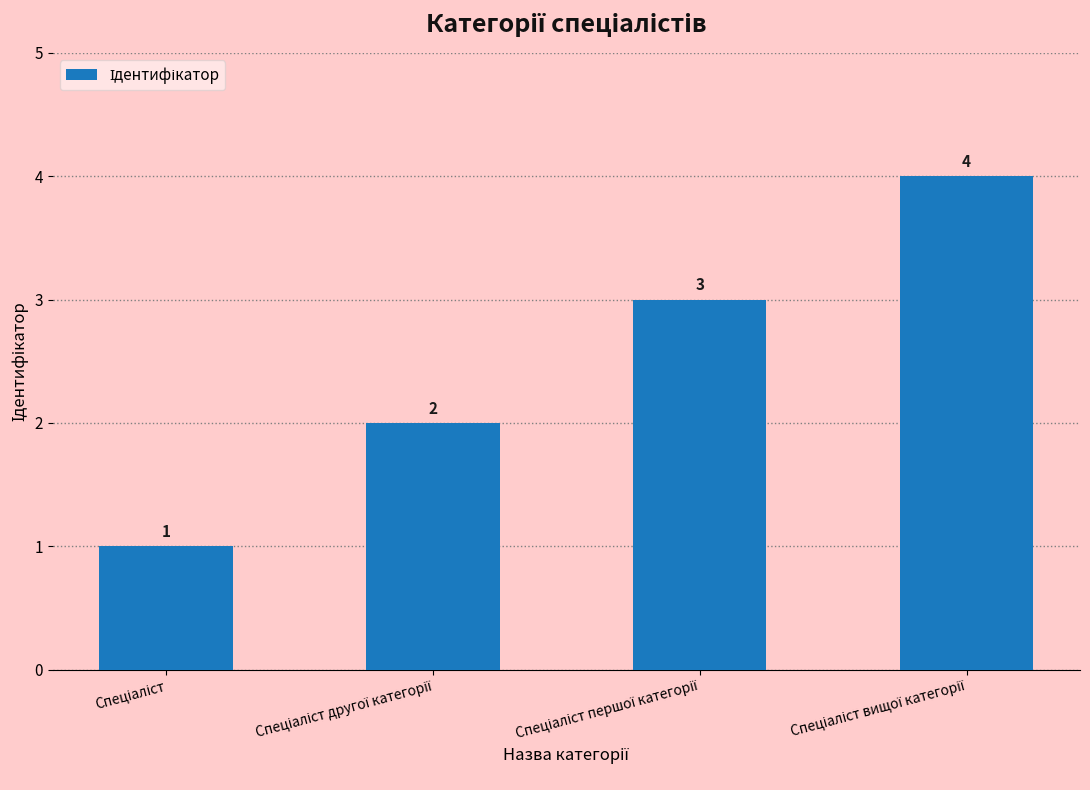

What is the difference between the second highest and second lowest values?

1